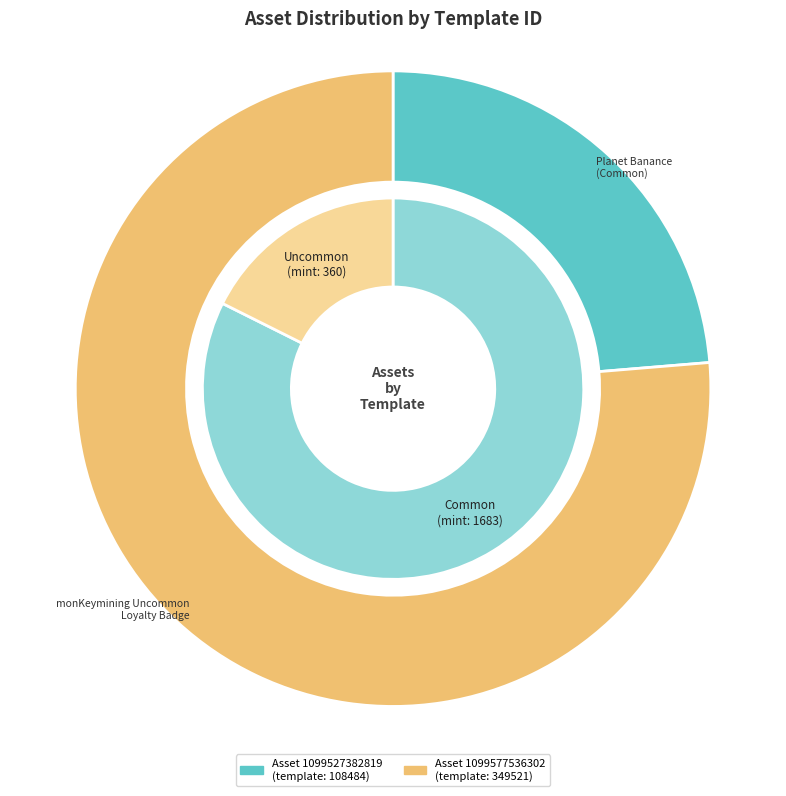

How many slices are in this pie chart?

2